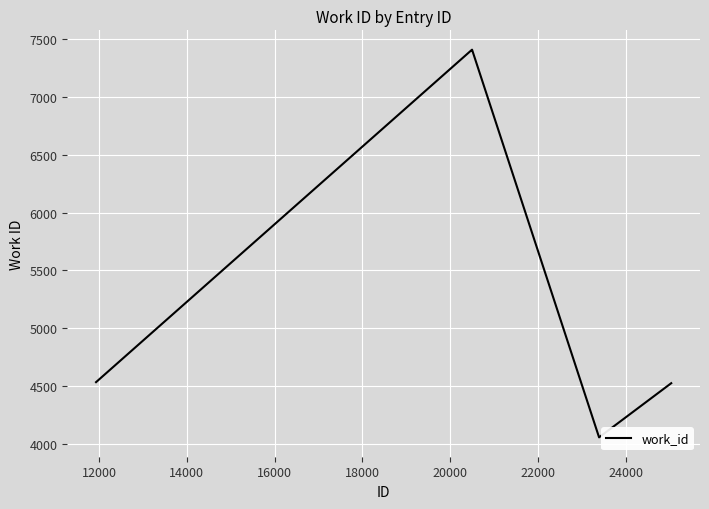

What is the greatest value displayed?

7407